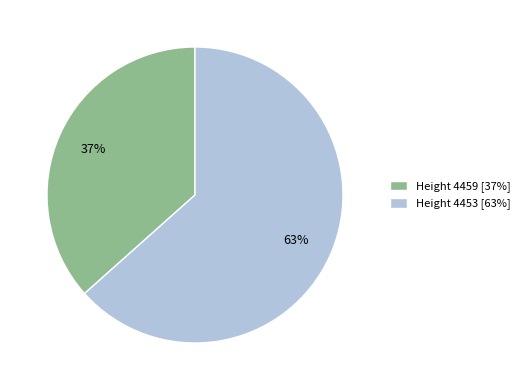

Between Height 4459 [37%] and Height 4453 [63%], which is larger?

Height 4453 [63%]